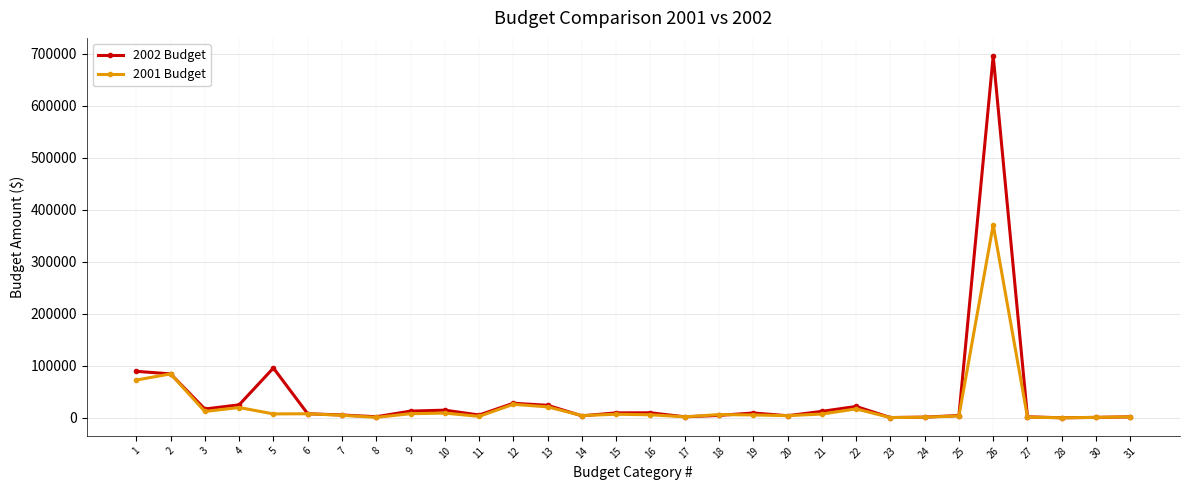

Reading right to left, what are all the values shown in this chart?

2002 Budget: 31=2080.0	30=1000.0	28=250.0	27=2100.0	26=696055.2	25=4595.0	24=1475.0	23=700.0	22=22035.0	21=12602.5	20=4226.0	19=9500.0	18=4800.0	17=2100.0	16=9860.0	15=9700.0	14=4000.0	13=24288.0	12=28204.9	11=5575.0	10=14929.4	9=13074.0	8=2260.0	7=5600.0	6=7980.0	5=96000.0	4=25189.8	3=17123.5	2=84672.7	1=89600.0
2001 Budget: 31=2050.0	30=1000.0	28=250.0	27=1550.0	26=371452.0	25=3845.0	24=1335.0	23=662.0	22=17323.0	21=7408.0	20=4385.0	19=5700.0	18=6400.0	17=2080.0	16=6040.0	15=7080.0	14=4500.0	13=21200.0	12=26193.0	11=3025.0	10=9251.0	9=8086.0	8=1056.0	7=5051.0	6=8010.0	5=7700.0	4=19983.0	3=12400.0	2=84674.0	1=72808.0